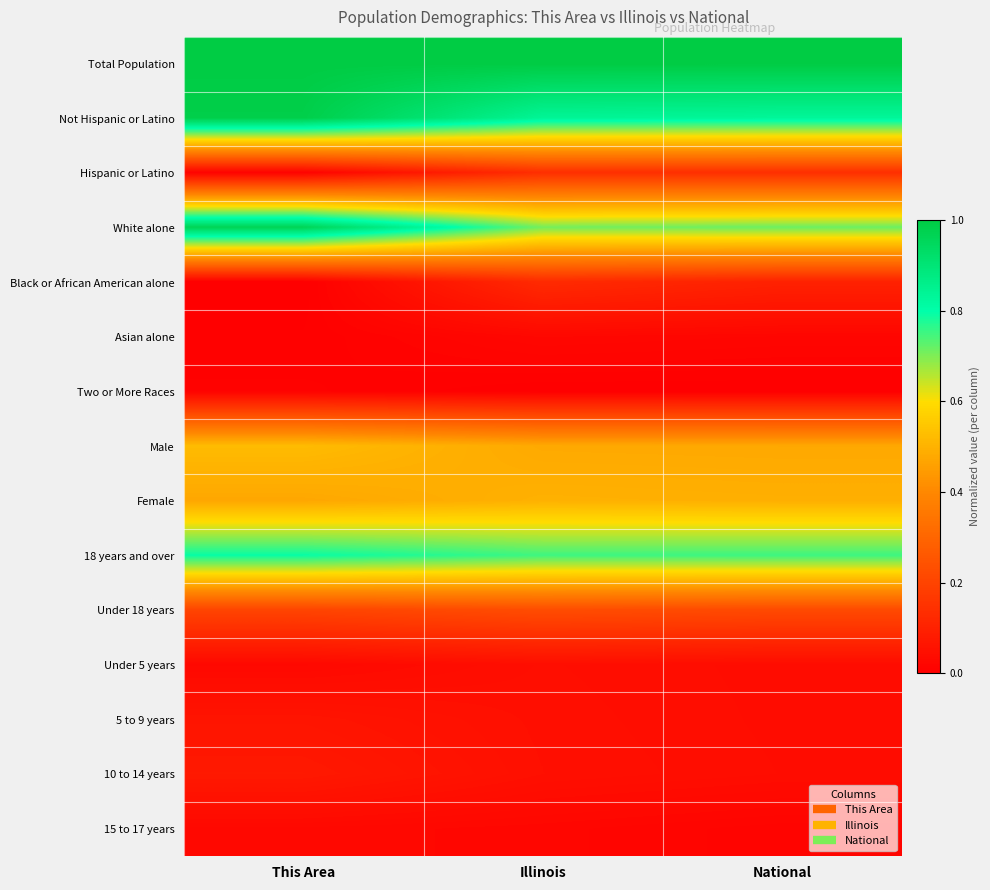

Between National and Illinois, which is larger?

National